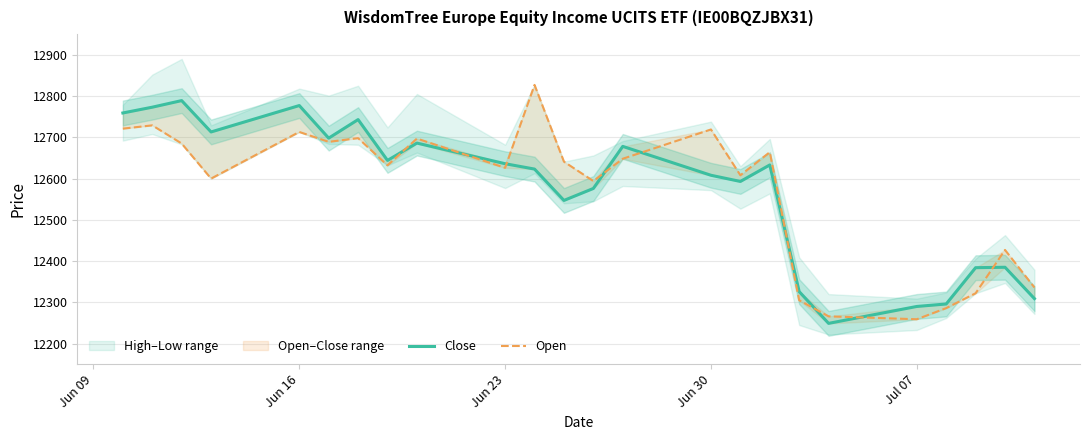

Is the value of Open at 5 greater than the value of Close at 23?

Yes